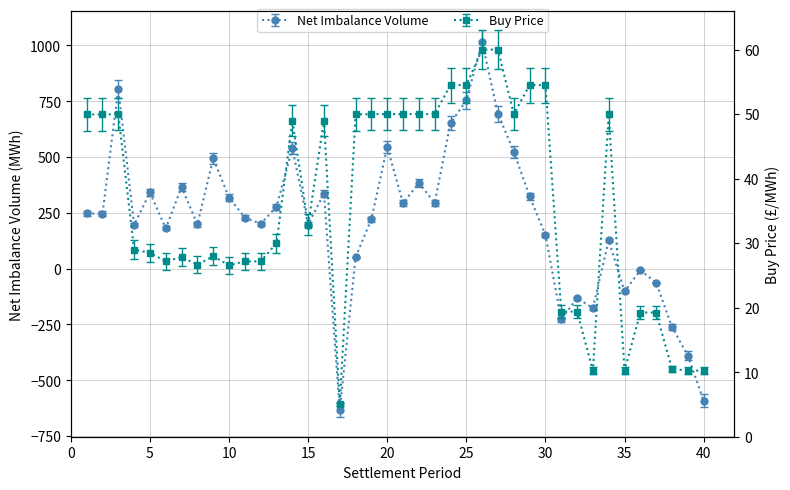

True or false: NET_IMBALANCE_VOLUME has more than 1 interior local peaks.

True